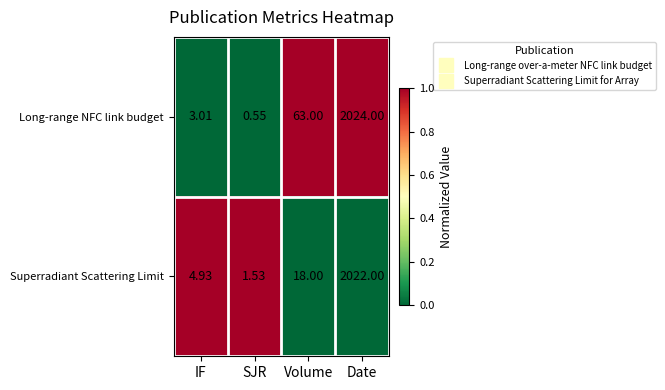

Rank the series by their maximum value, from lowest to highest.

Superradiant Scattering Limit, Long-range NFC link budget